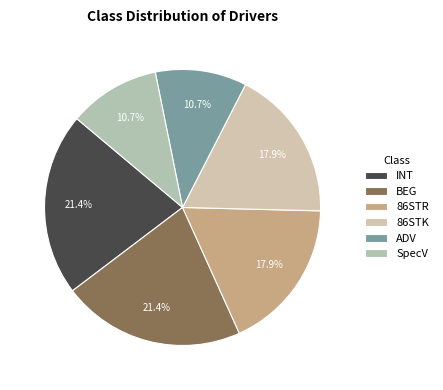

How many segments does this pie chart have?

6